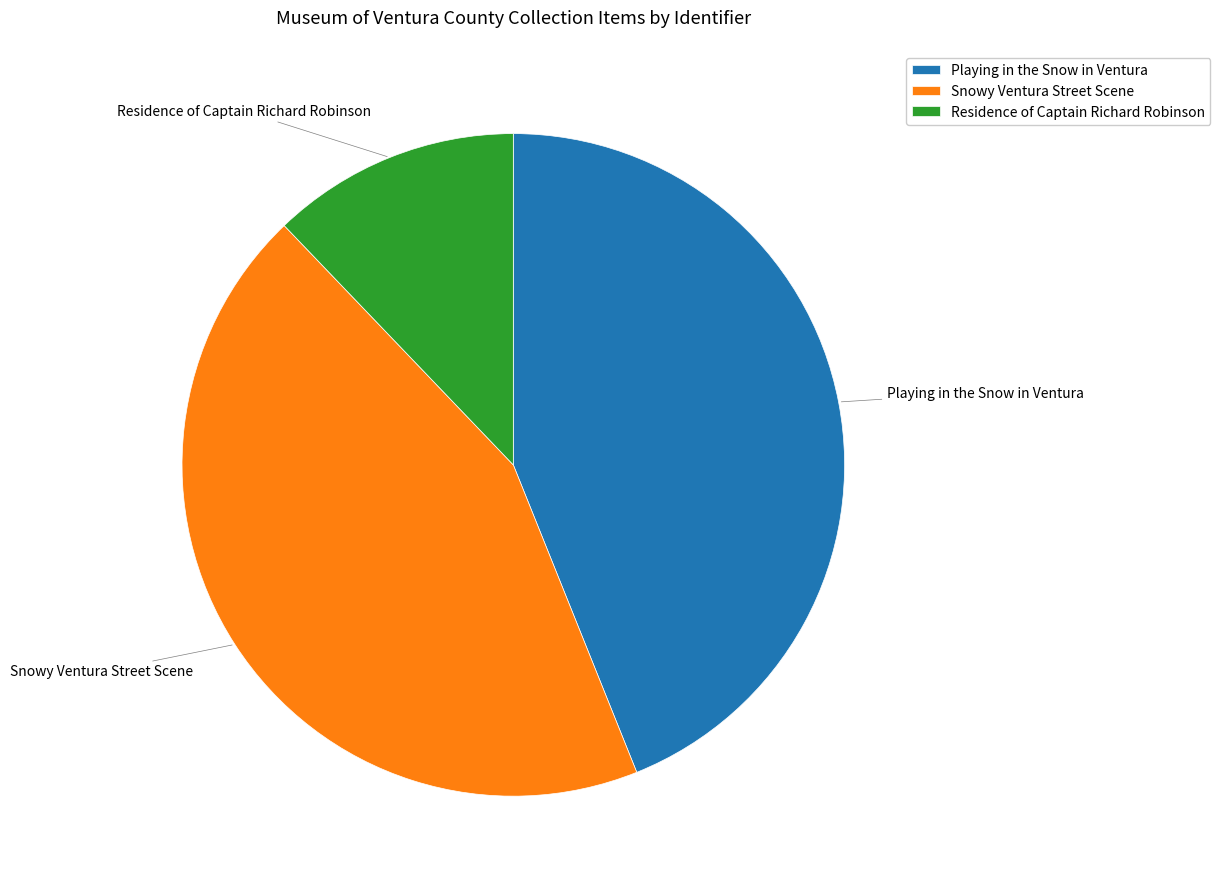

Do Residence of Captain Richard Robinson and Snowy Ventura Street Scene together represent more than half of the pie?

Yes